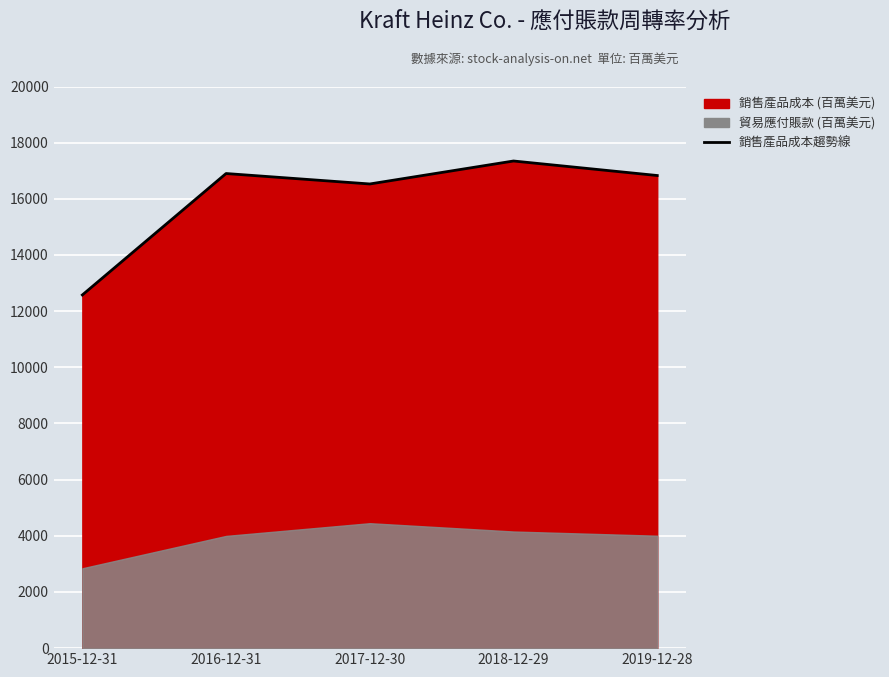

Reading left to right, extract all data points from this chart.

12577	16901	16529	17347	16830